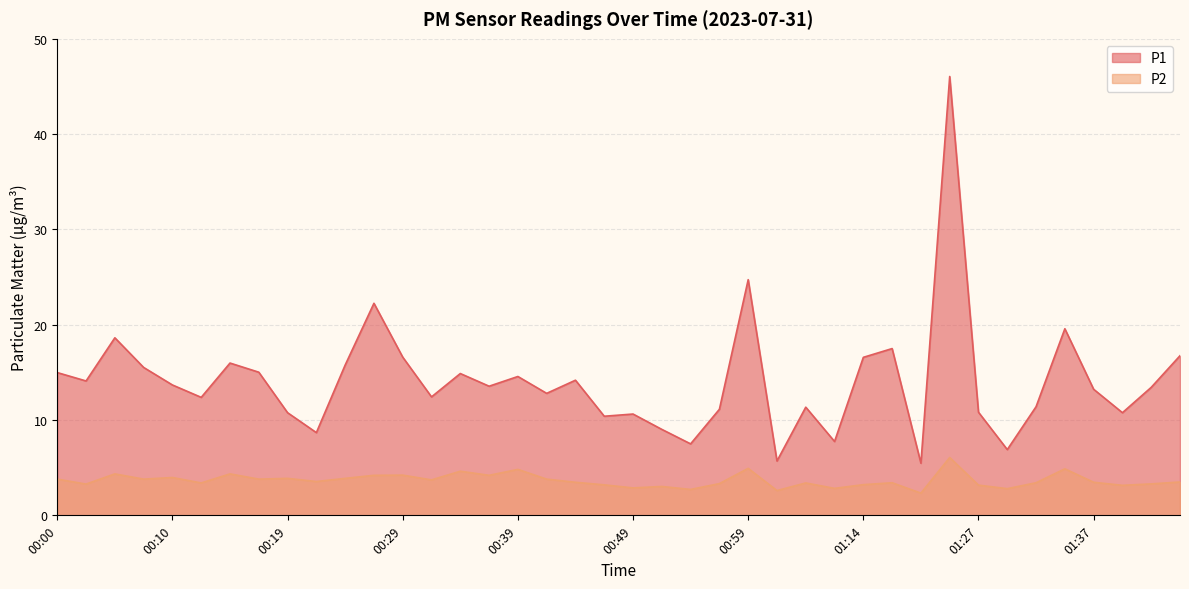

True or false: P1 has a value of 19.6 at 01:35.

True